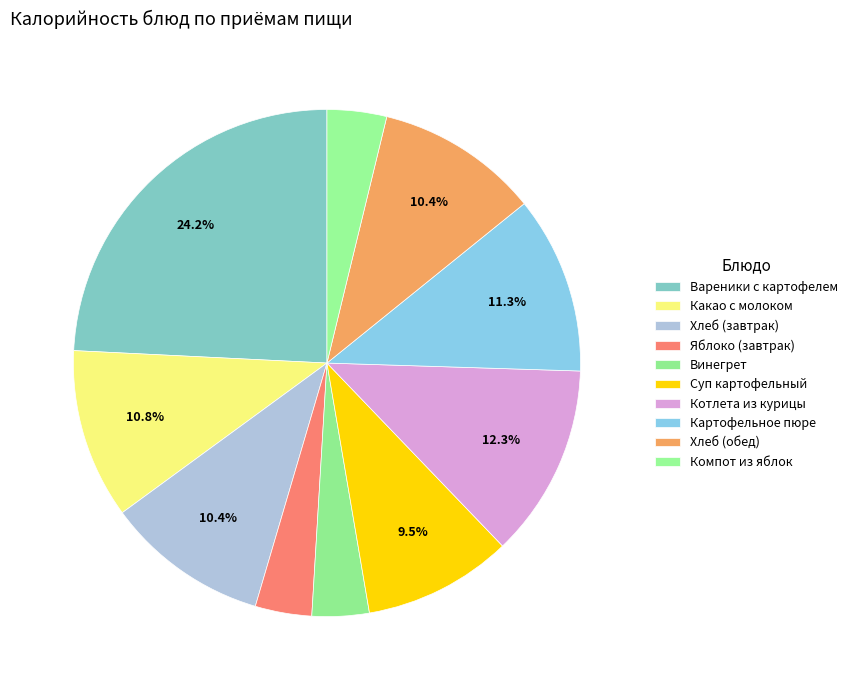

Is there a majority slice in this chart?

No